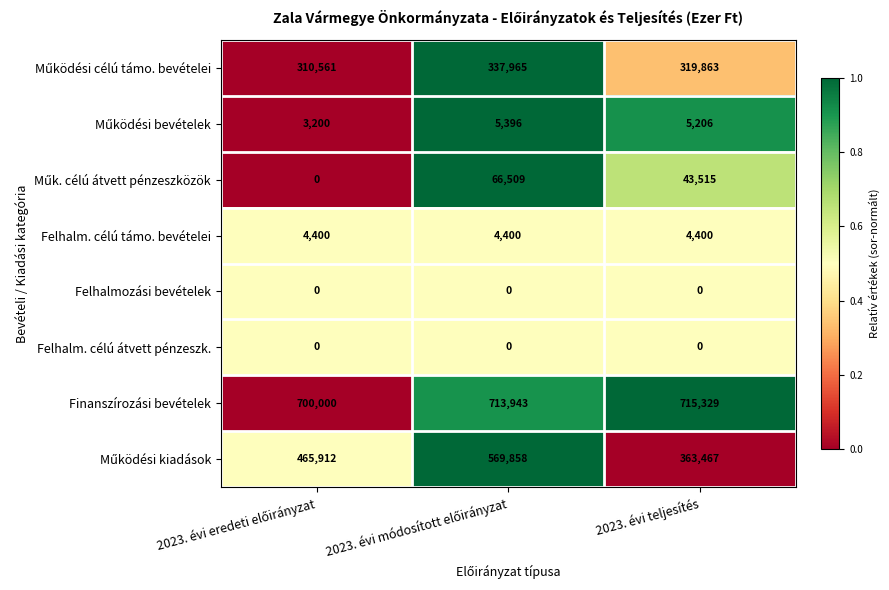

What is the highest value of the Felhalm. célú támo. bevételei series?

4400